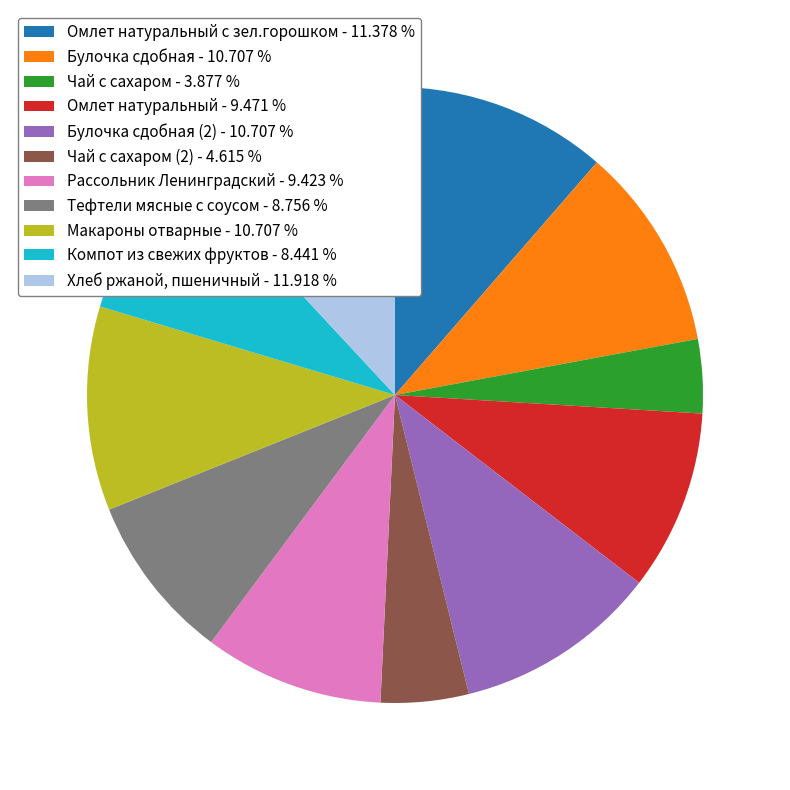

What is the ratio of the value at Тефтели мясные с соусом - 8.756 % to the value at Чай с сахаром - 3.877 %?

2.3